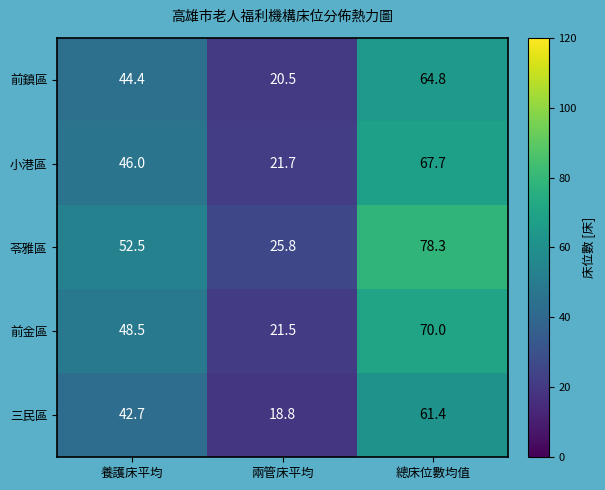

What value does the 前金區 series have at 兩管床平均?

21.5